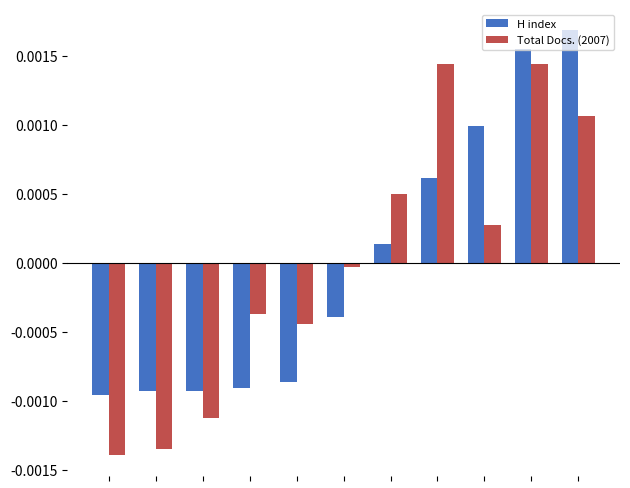

Which series has the widest spread of values?

Total Docs. (2007)